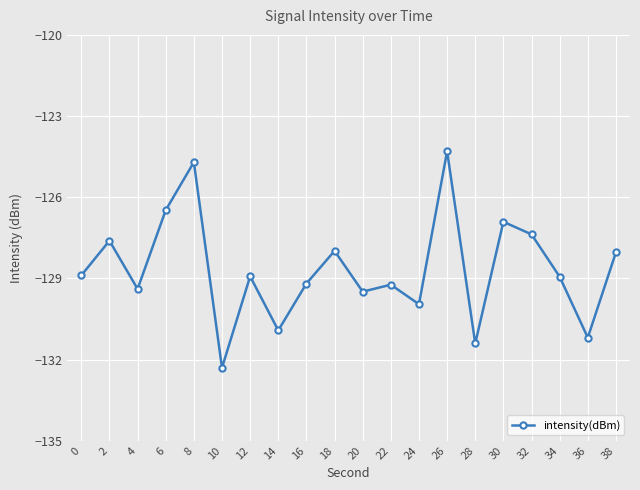

At which category does the data reach its first local peak?

2